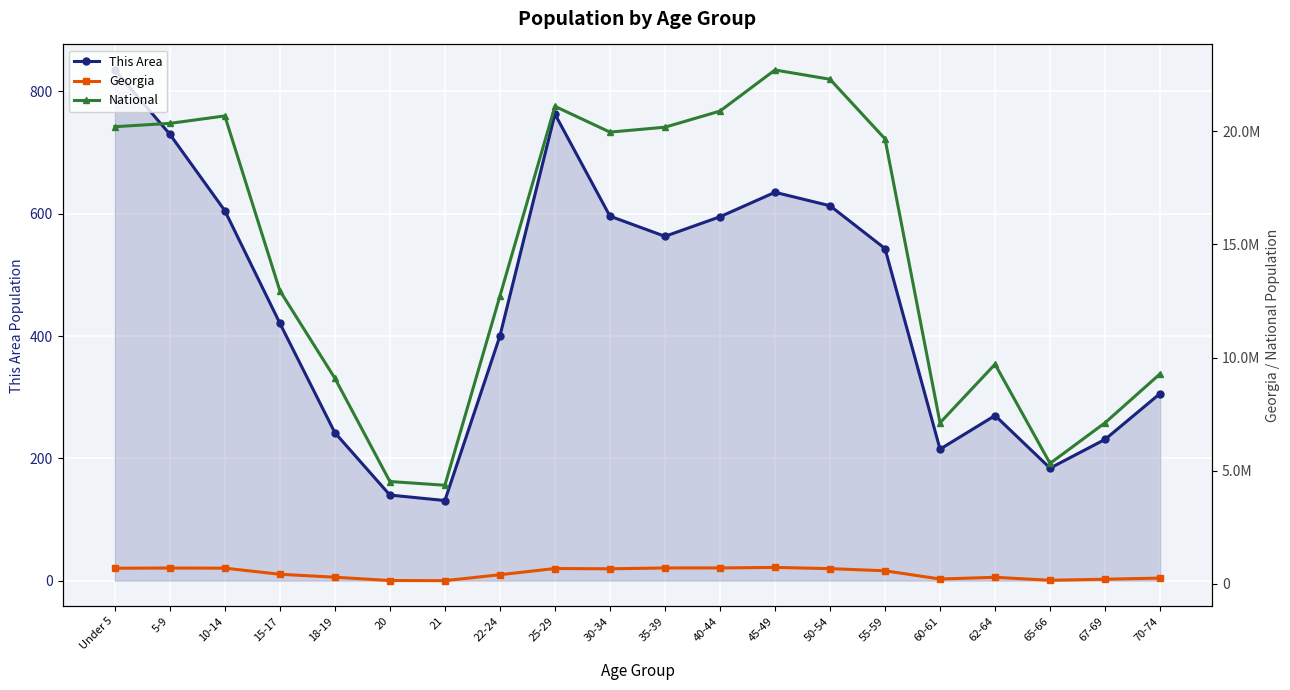

Is it true that This Area equals 596 at 30-34?

True